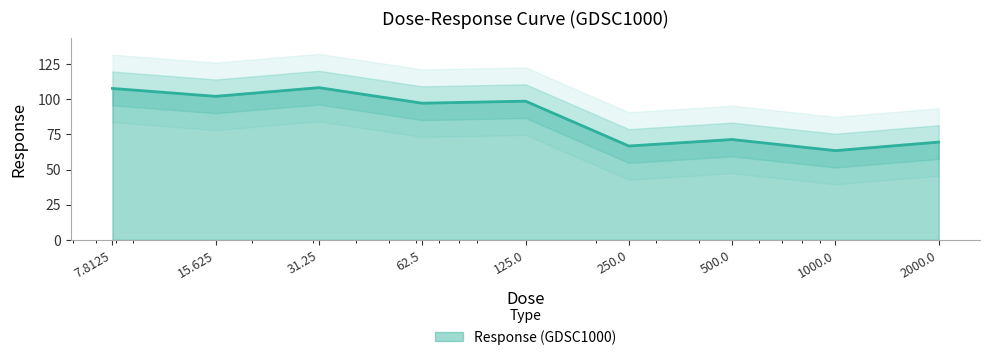

What is the sum of the values at 7.8125 and 500.0?

179.0